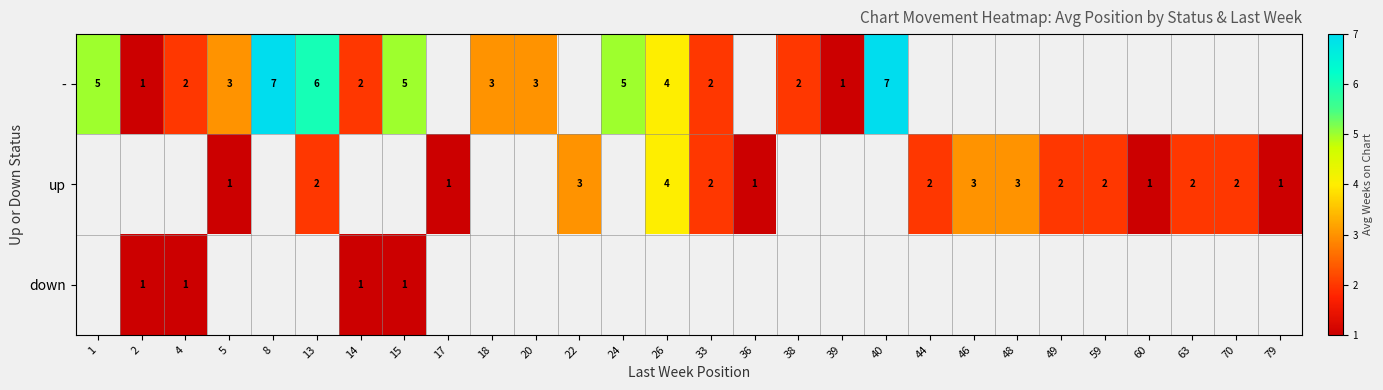

How many series are shown in this chart?

3